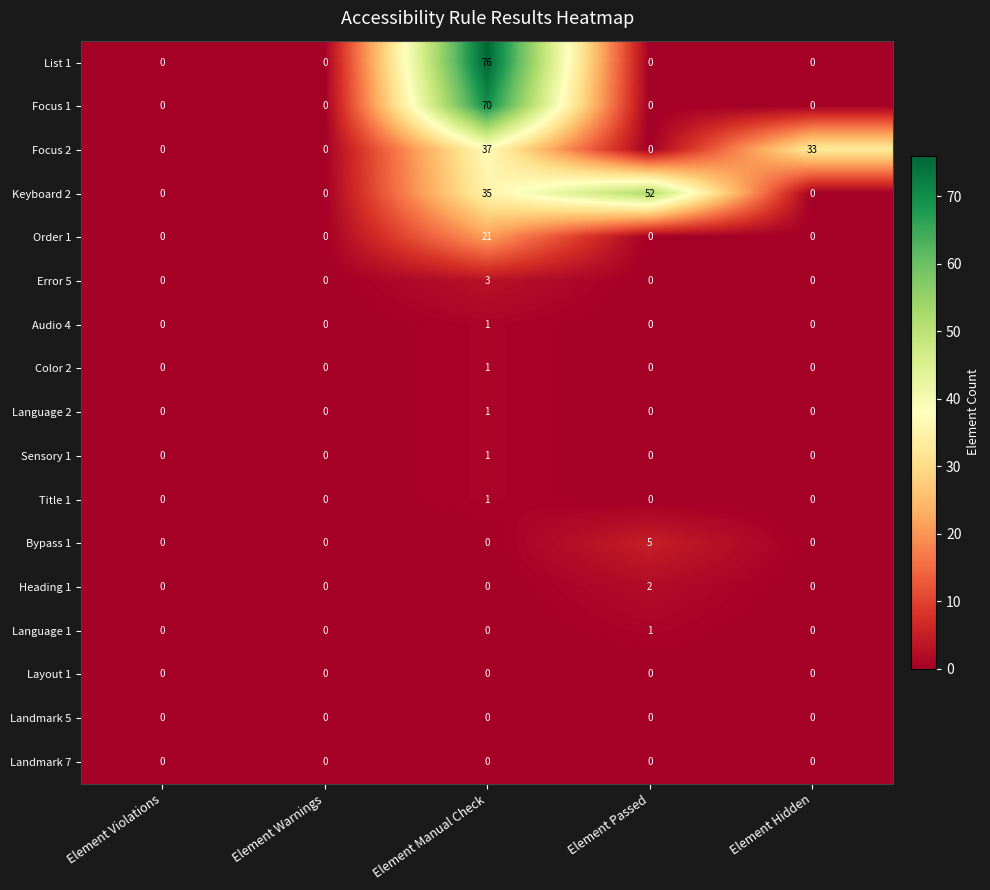

What is the difference between the maximum and minimum values in the Bypass 1 series?

5